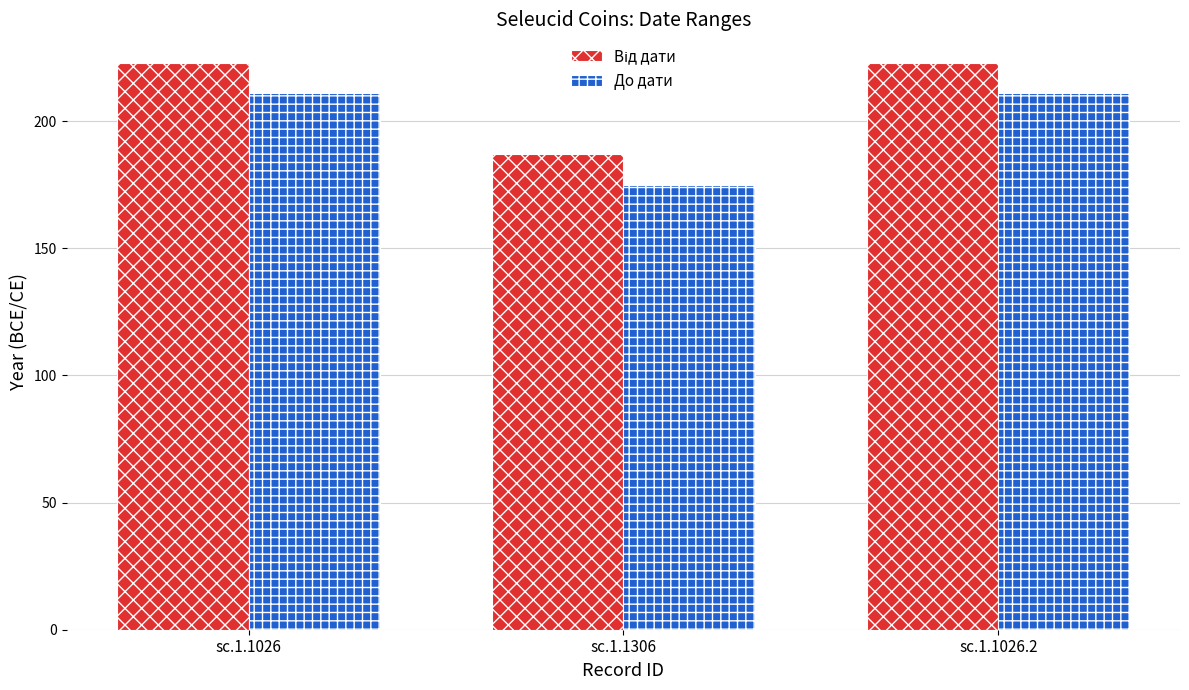

At how many categories does at least one series exceed 190?

2